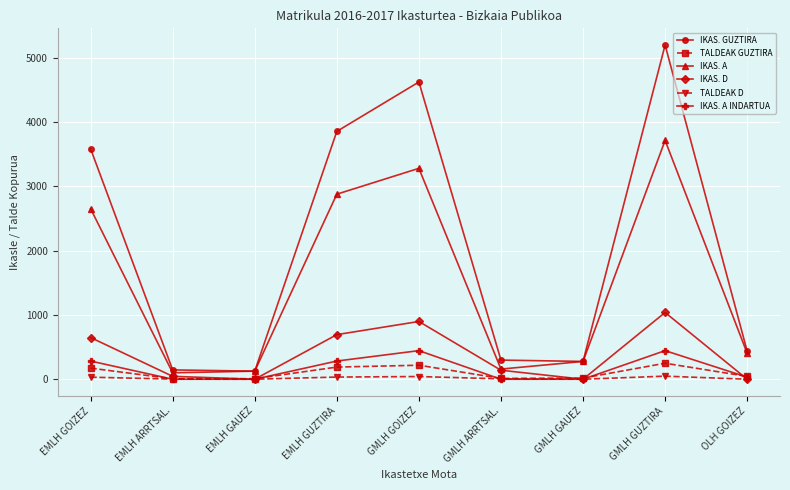

The IKAS. D series shows 140 at GMLH ARRTSAL.. True or false?

True